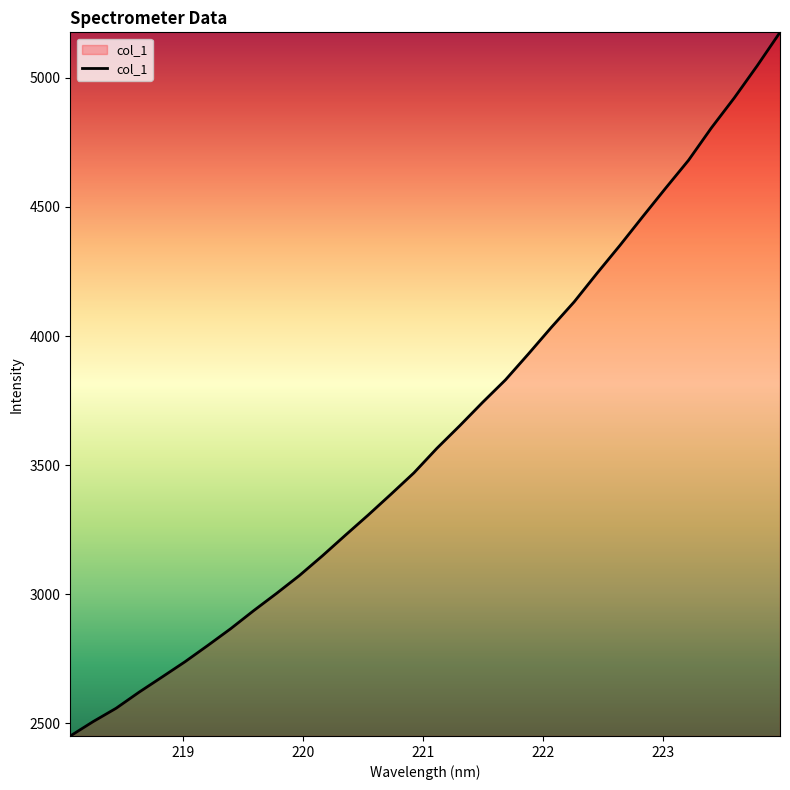

What is the minimum value shown in the chart?

2451.2